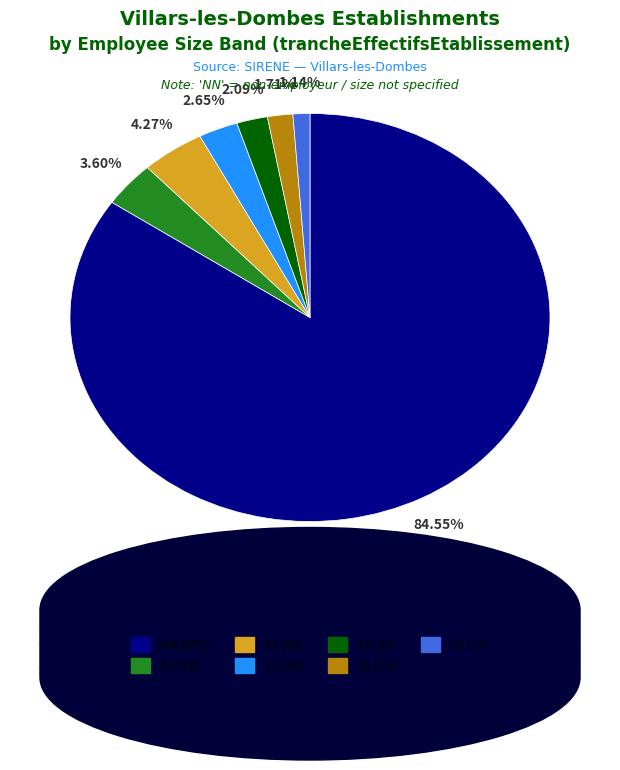

Is there any slice that represents more than half of the pie?

Yes